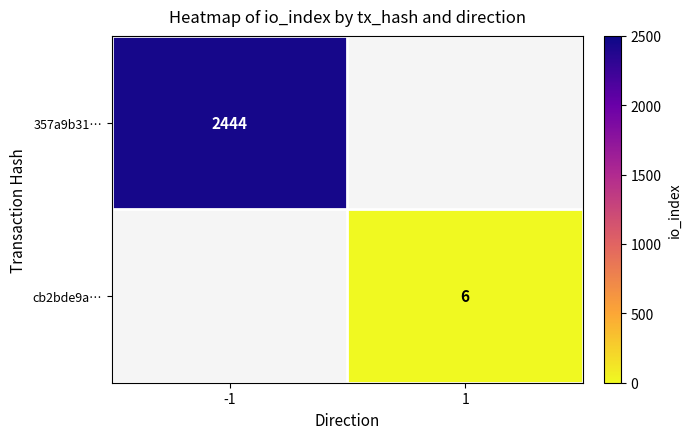

Which has a higher value, 1 or -1?

-1